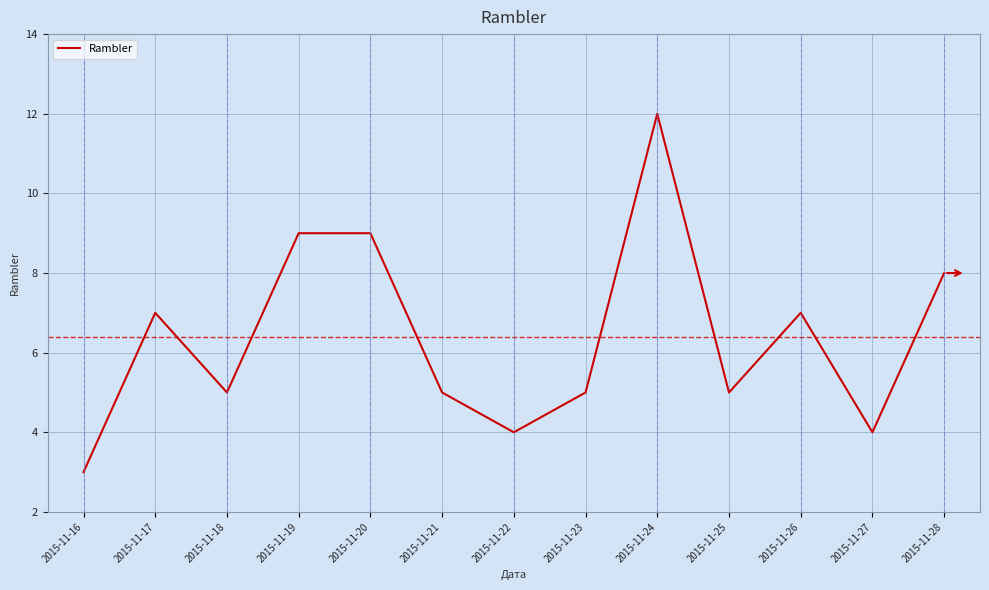

The chart shows a value of 1 at 2015-11-23. True or false?

False